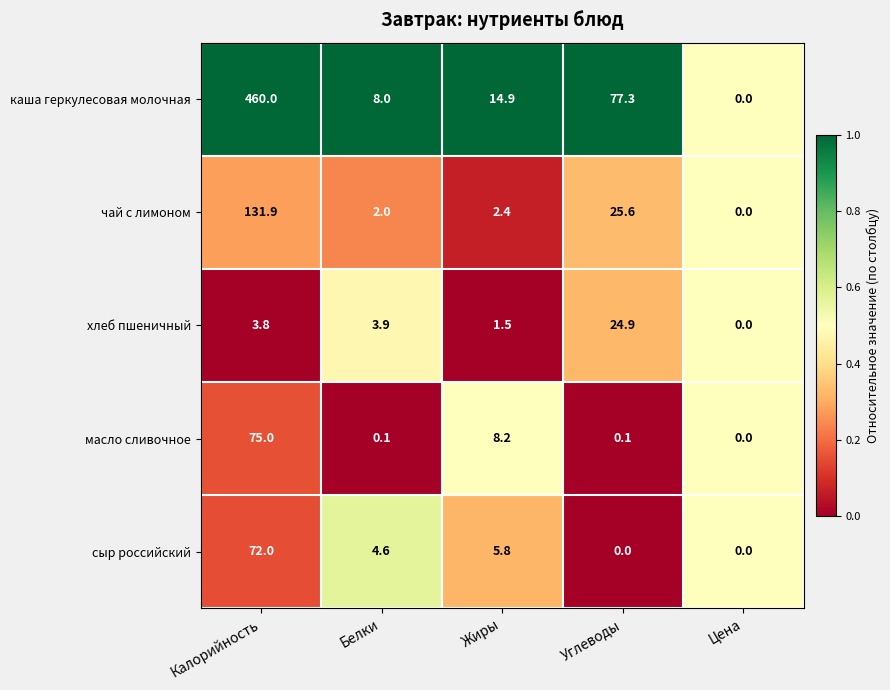

True or false: чай с лимоном has a value of 197.6 at Калорийность.

False